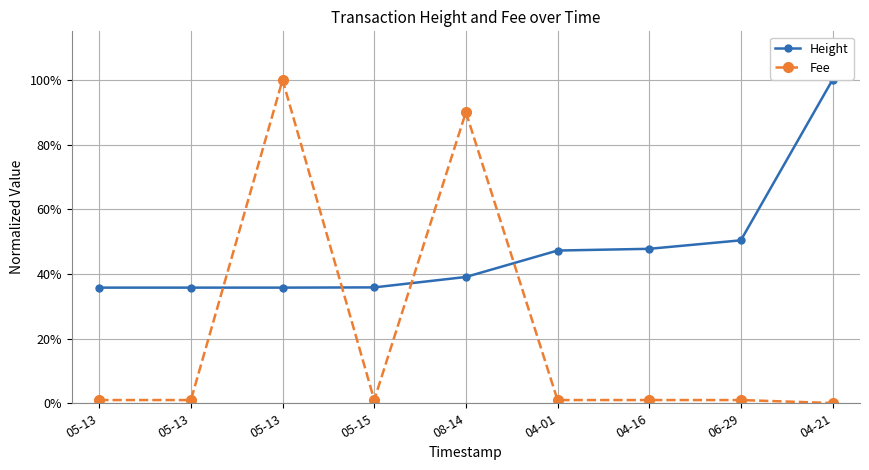

What are all the series names shown in the legend?

Height, Fee